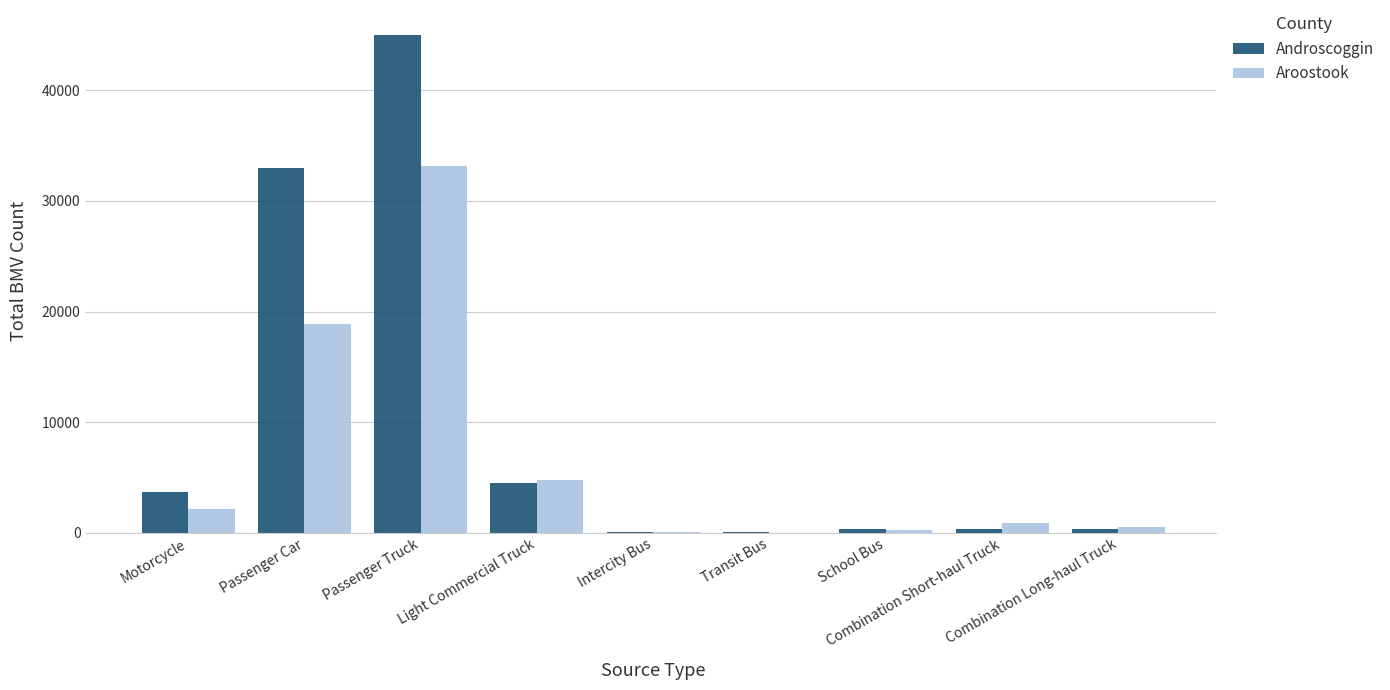

At which category does the chart reach its peak across all series?

Passenger Truck